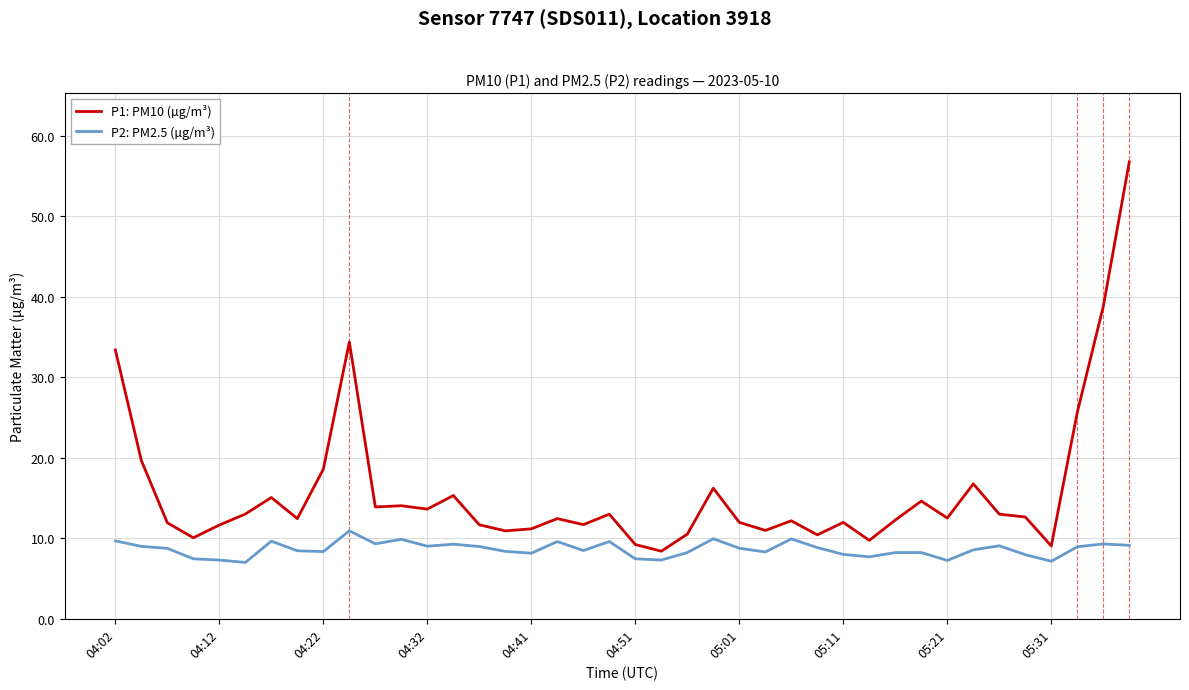

True or false: P2: PM2.5 (µg/m³) has more than 1 interior local peaks.

True